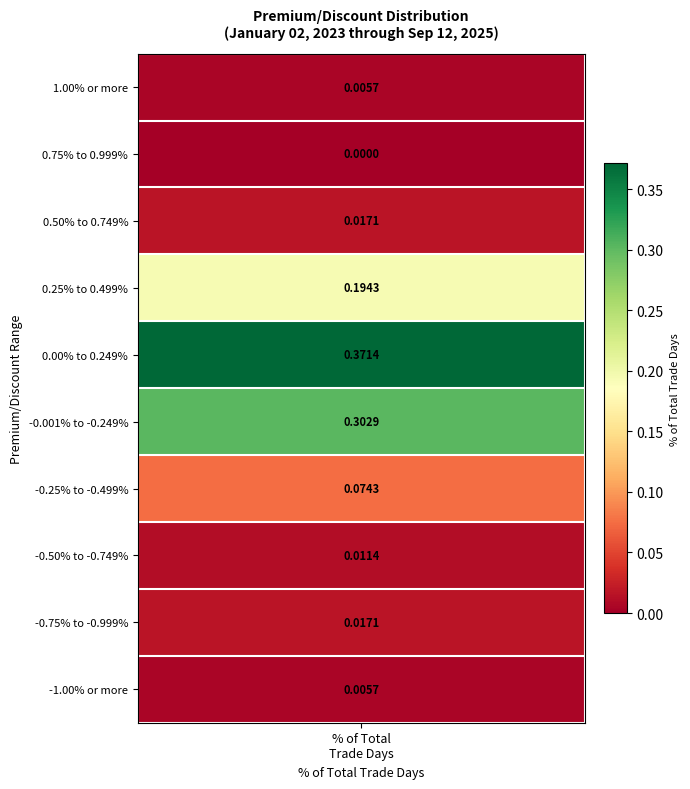

What is the difference between the maximum and minimum values?

0.4